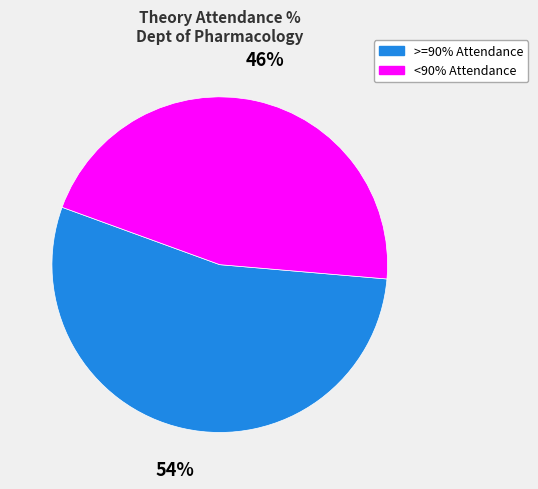

To the nearest percent, what is the difference between the largest and smallest slice percentages?

8%